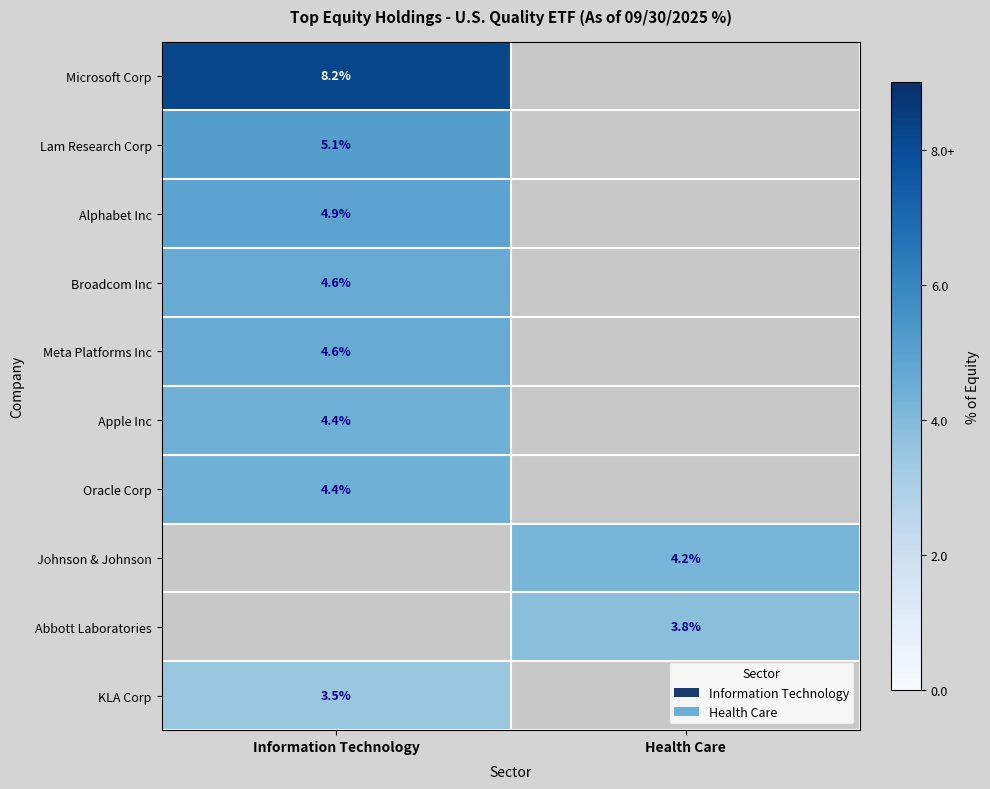

Is the value of Broadcom Inc at Information Technology greater than the value of Johnson & Johnson at Health Care?

Yes